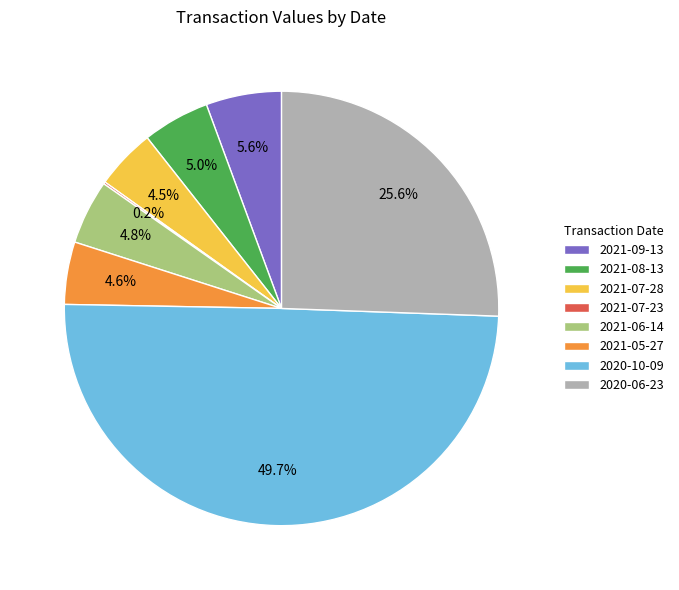

What percentage is the 2021-05-27 slice, to the nearest percent?

5%